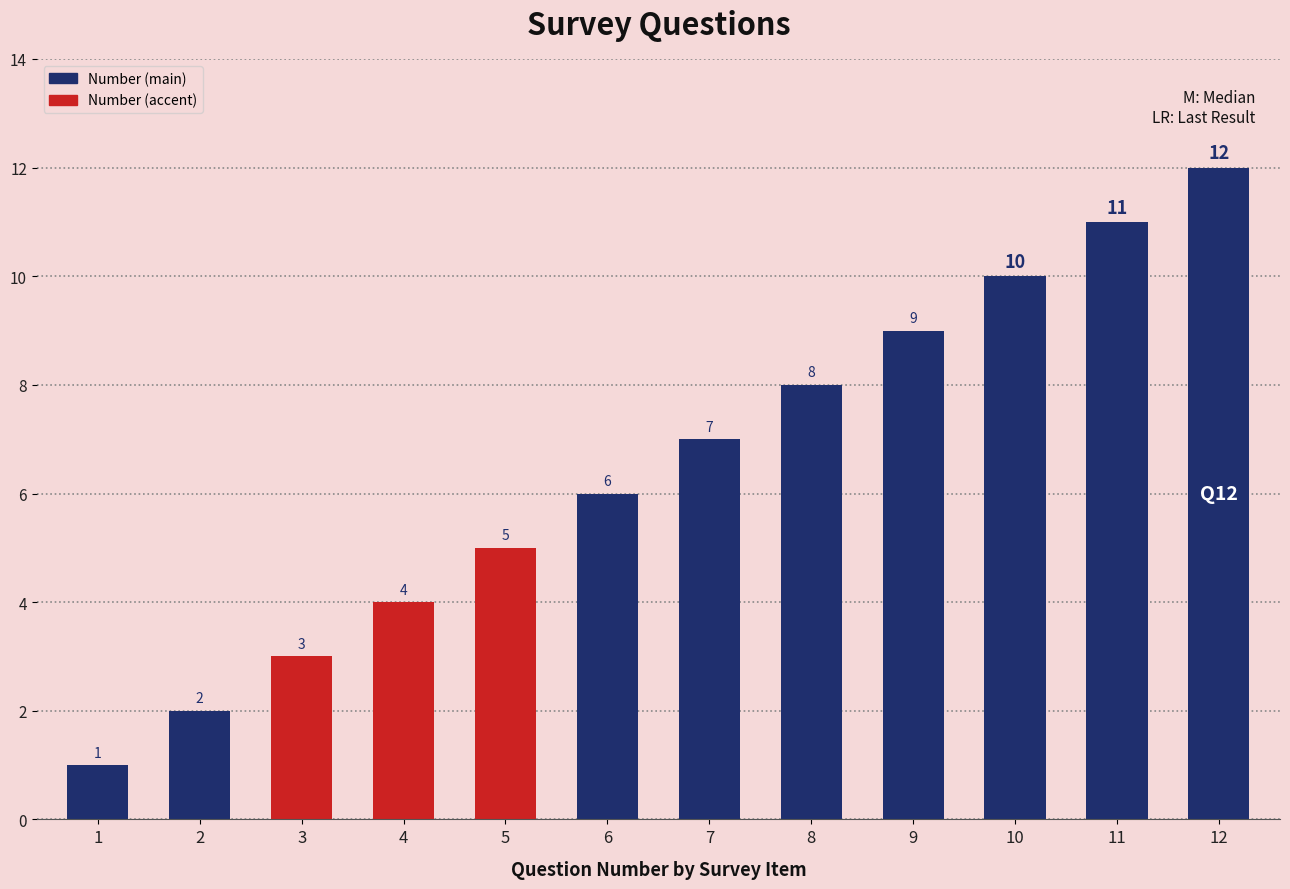

Rank the categories by value from lowest to highest.

1, 2, 3, 4, 5, 6, 7, 8, 9, 10, 11, 12